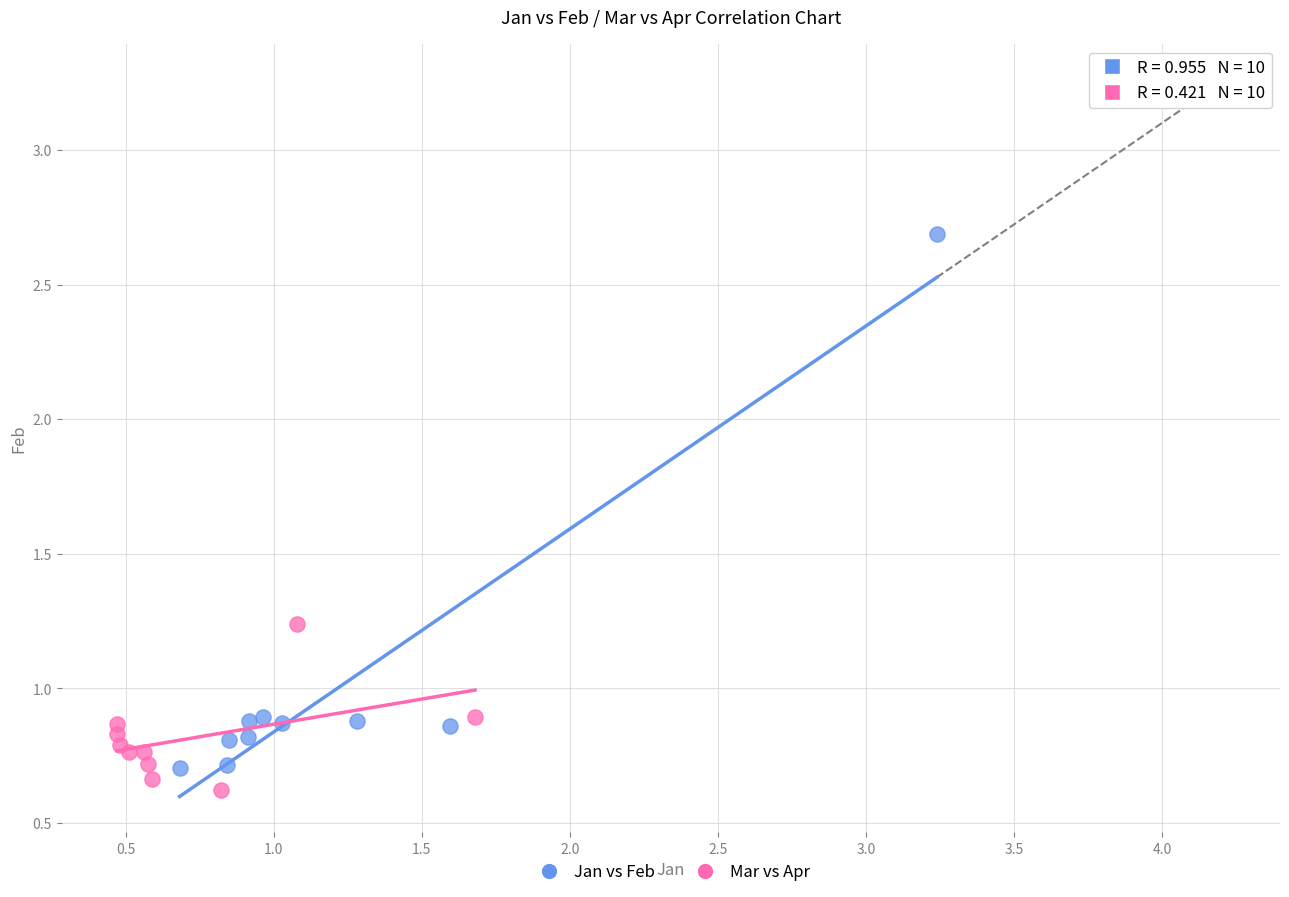

Which series contains the highest Y value?

Jan vs Feb